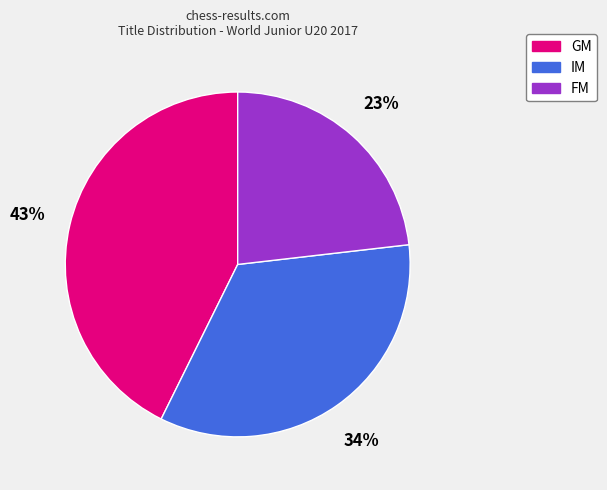

To the nearest percent, what is the average slice percentage?

33%